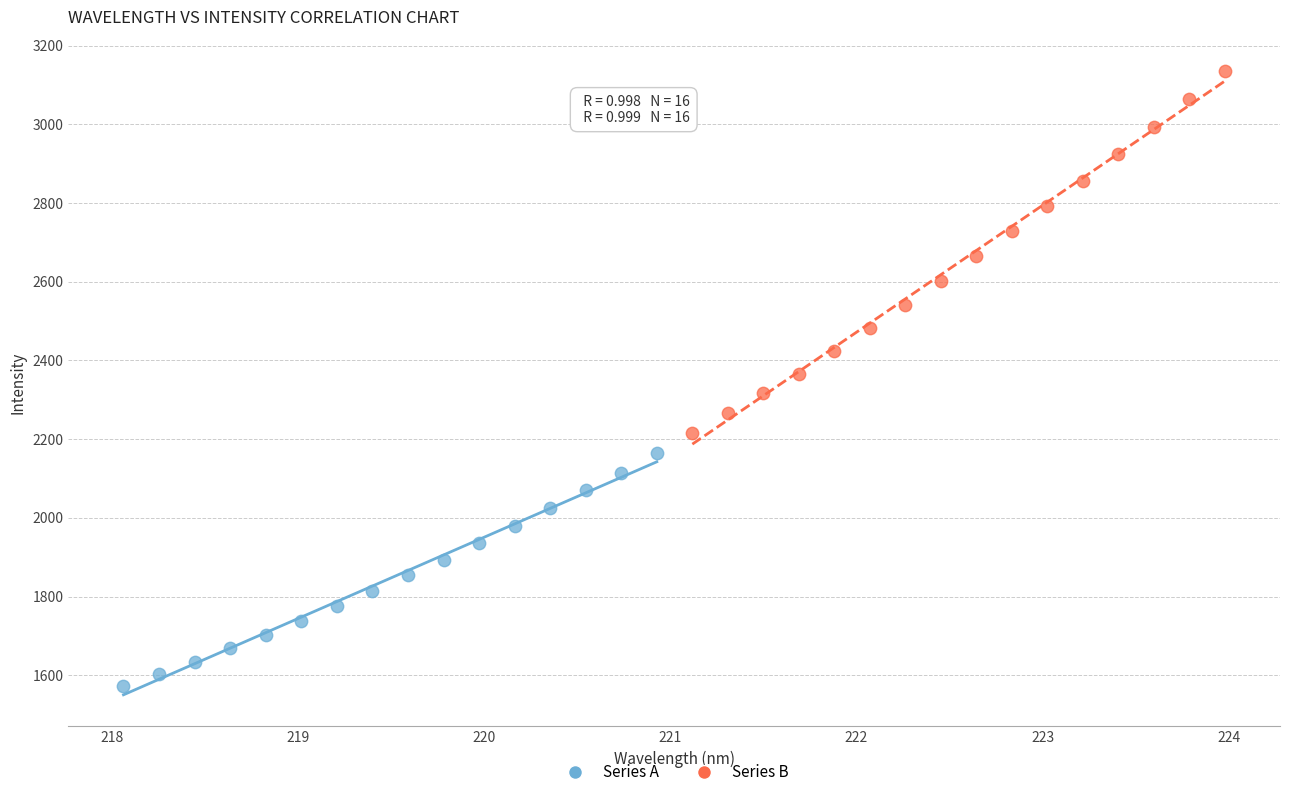

Which series has the widest spread of Y values?

Series B